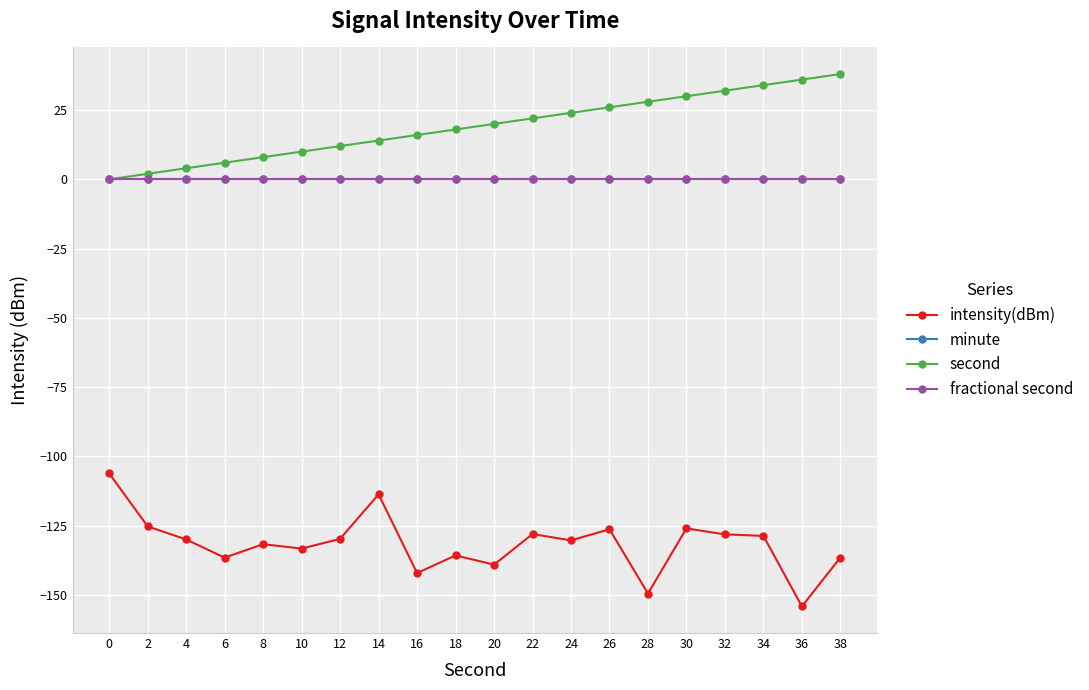

Is this an area chart (filled region under the line)?

No